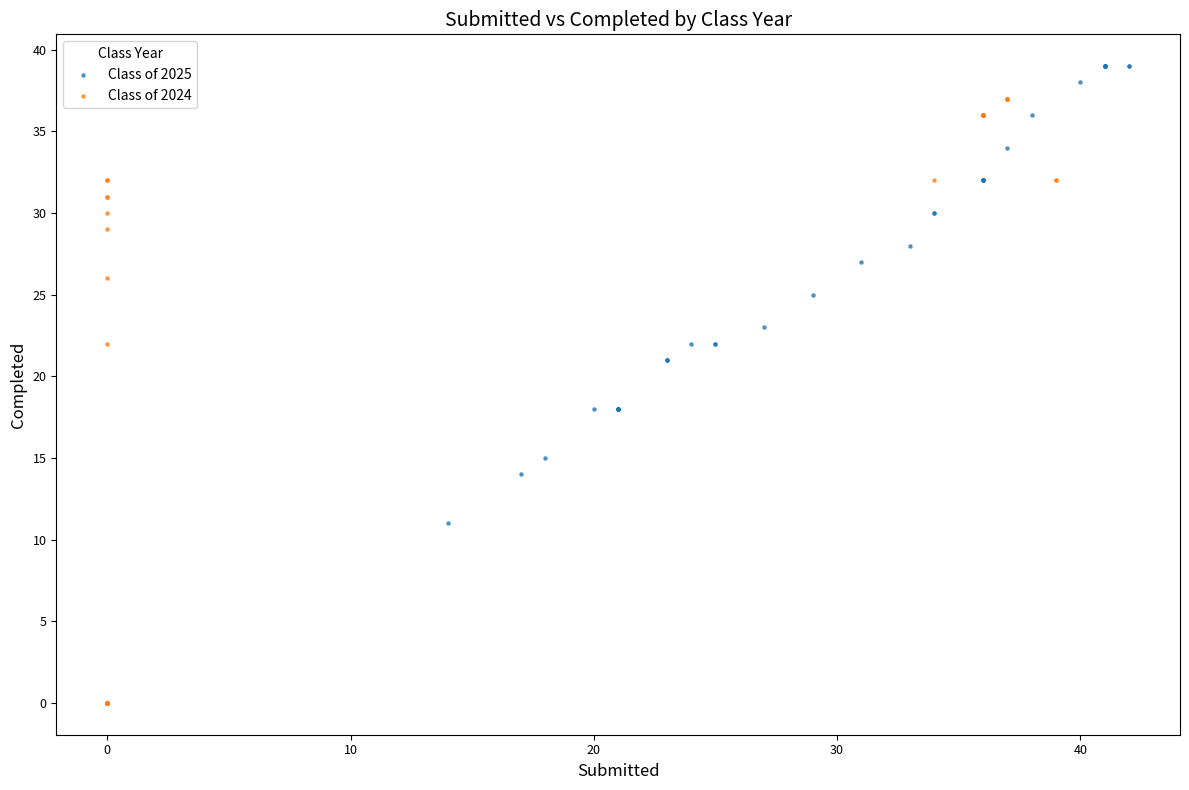

Which series reaches the maximum Y coordinate?

Class of 2025